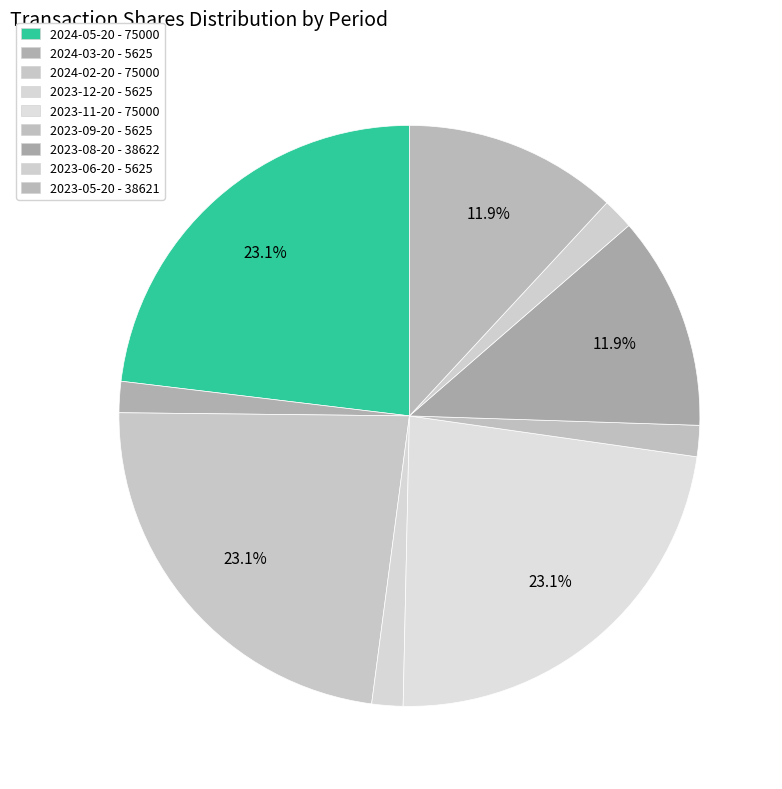

Which has a higher value, 2023-06-20 or 2023-05-20?

2023-05-20